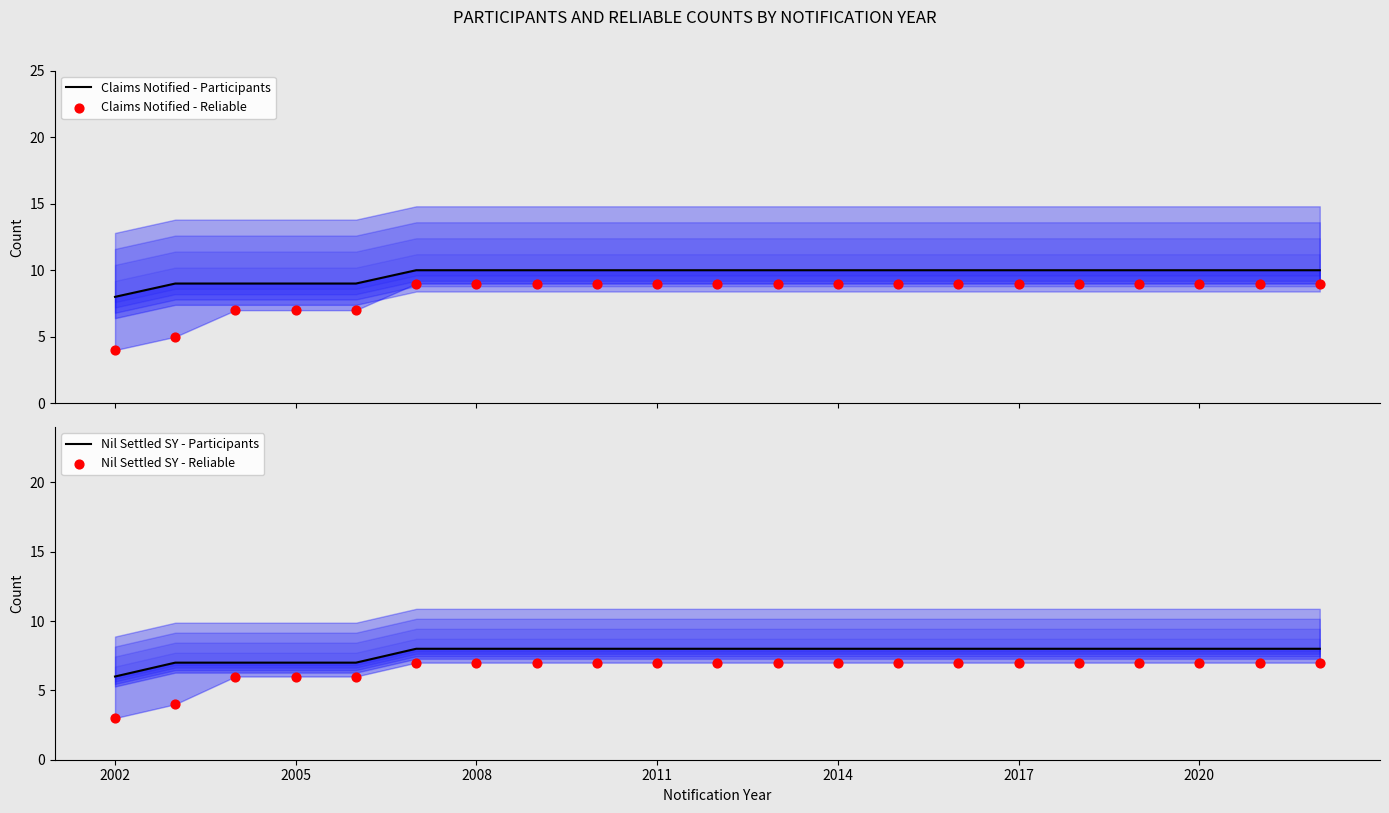

At how many categories does at least one series exceed 6?

21